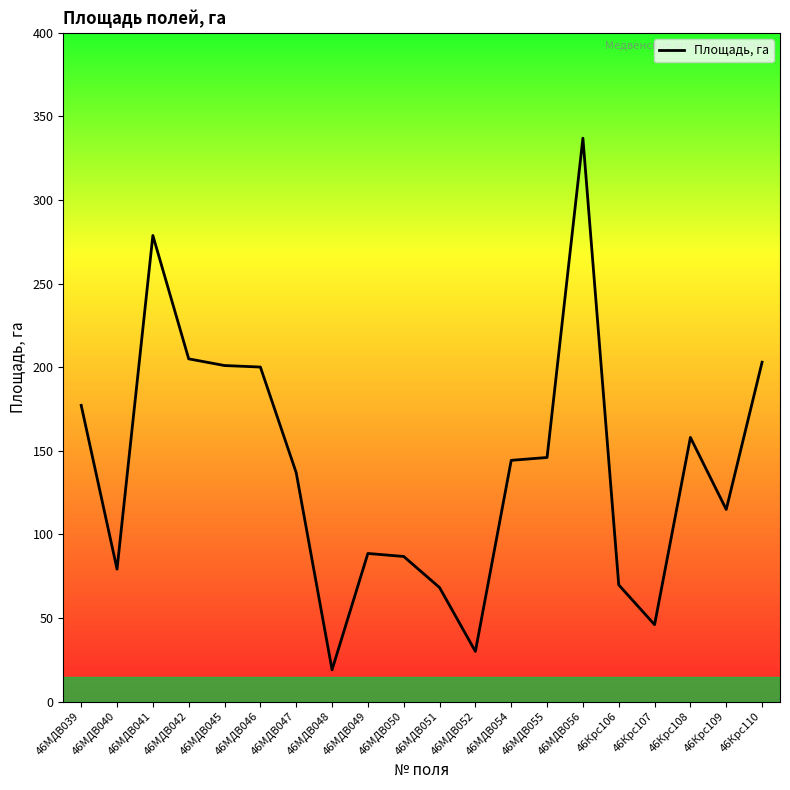

The chart shows a value of 144.3 at 46МДВ054. True or false?

True